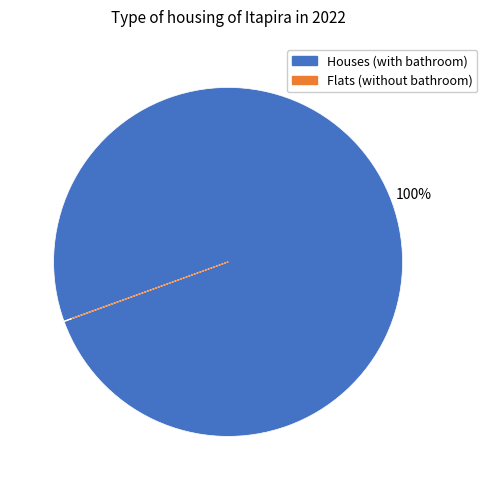

To the nearest percent, what is the average slice percentage?

50%